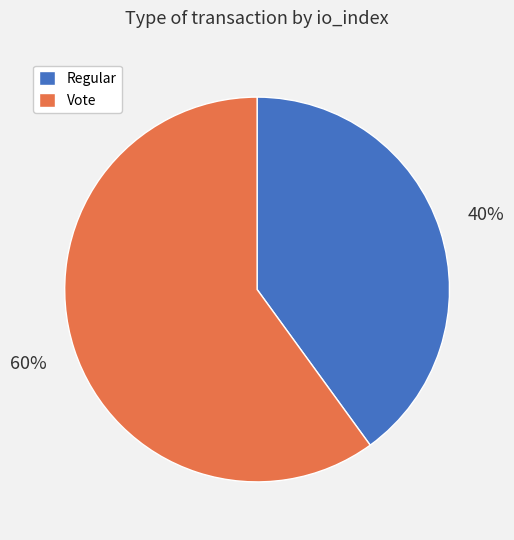

Rank the categories by value from highest to lowest.

Vote, Regular